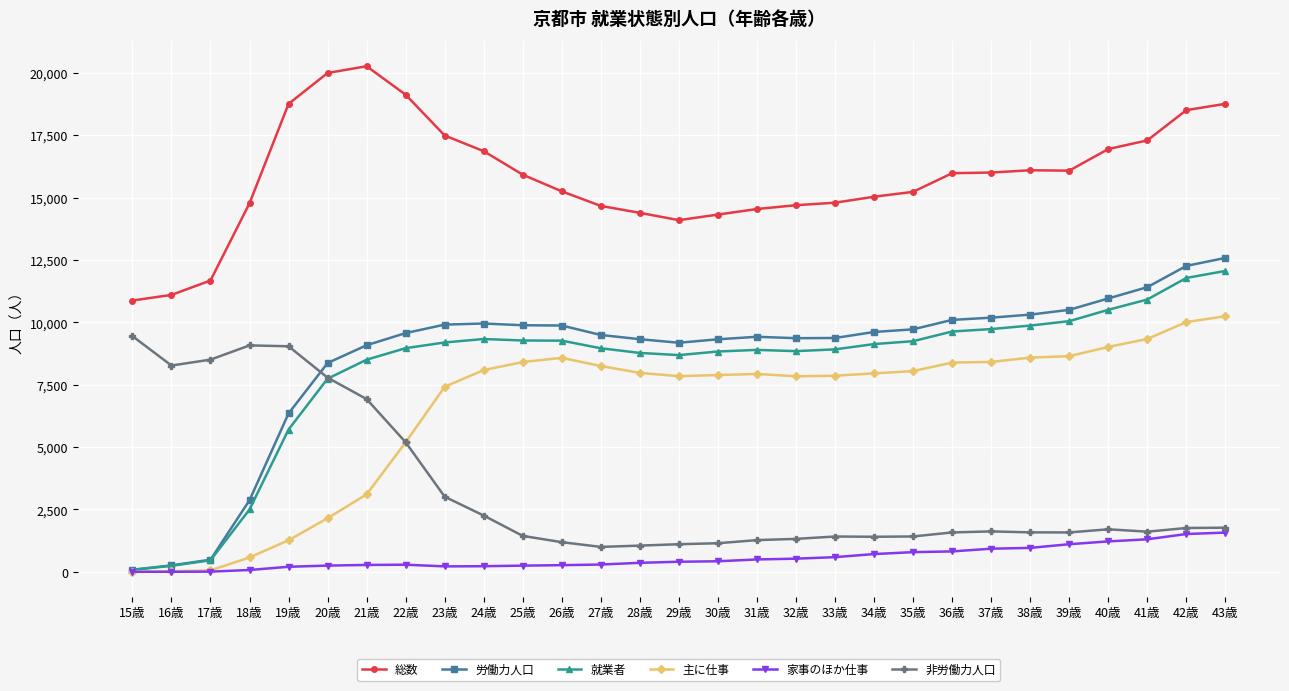

True or false: 主に仕事 has a value of 7892 at 30歳.

True